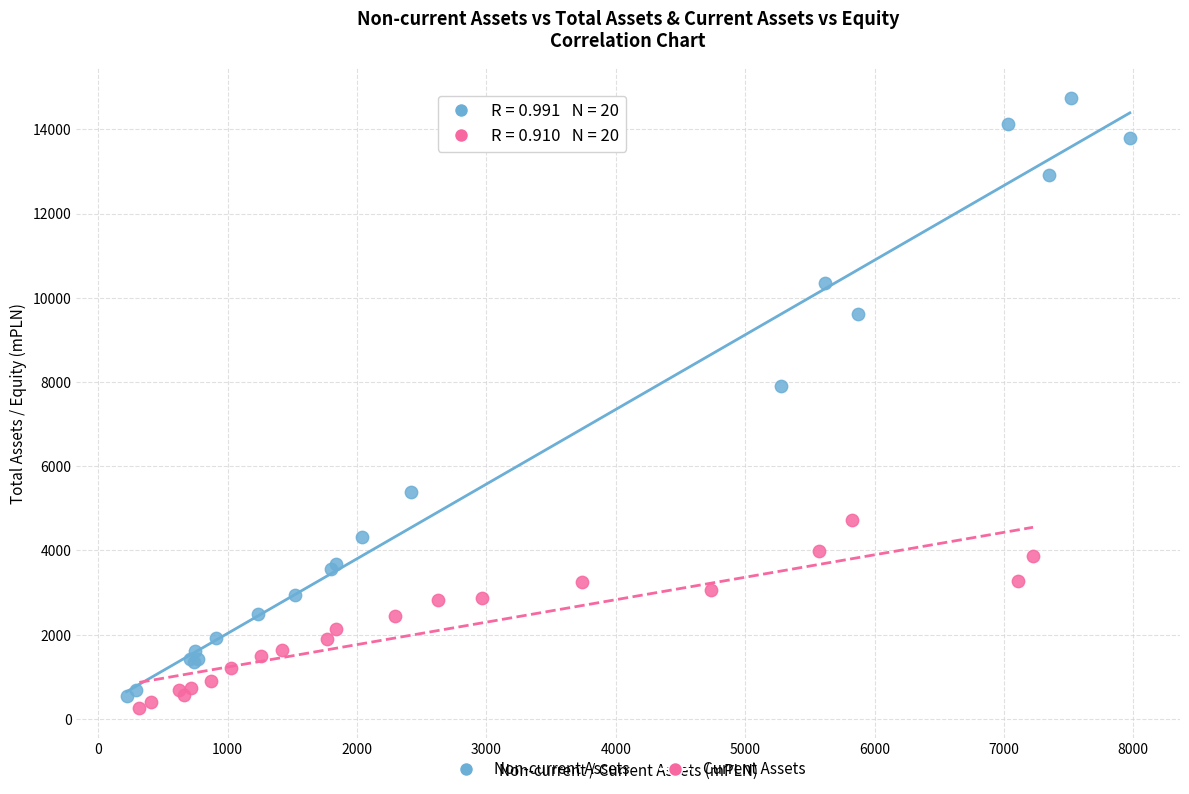

Which series reaches the maximum Y coordinate?

Non-current Assets